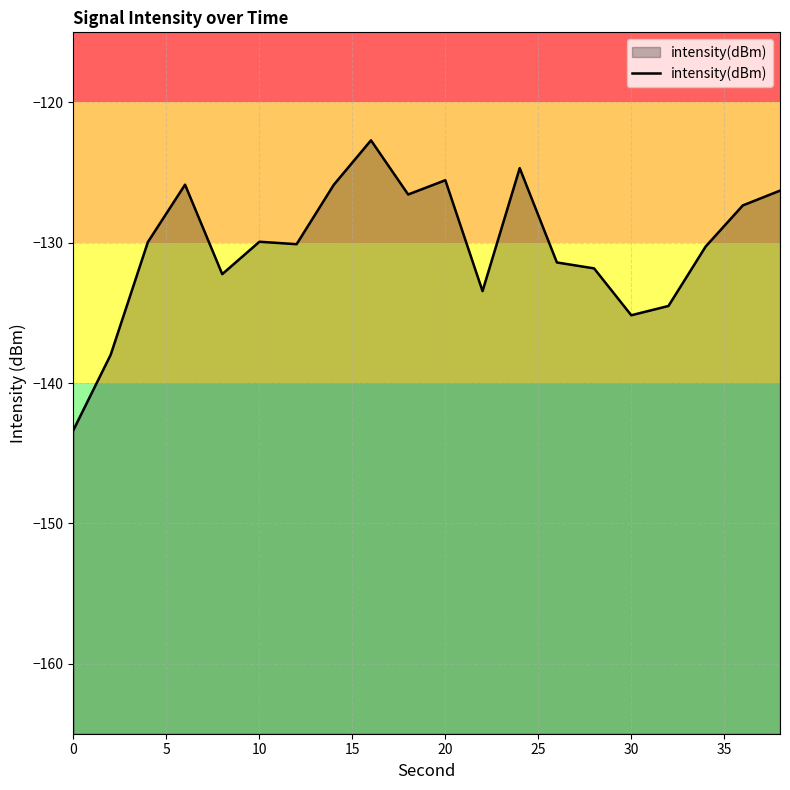

What is the greatest value displayed?

-122.7